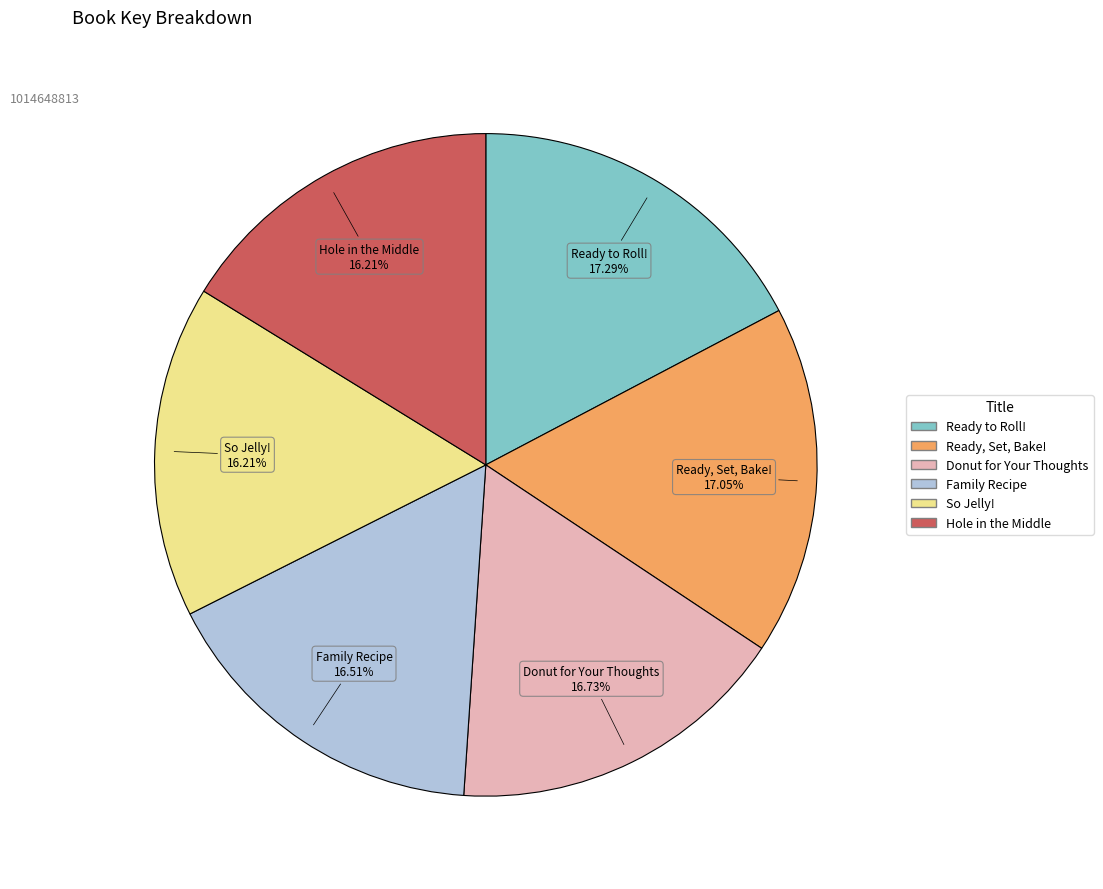

Which has a higher value, So Jelly! or Donut for Your Thoughts?

Donut for Your Thoughts